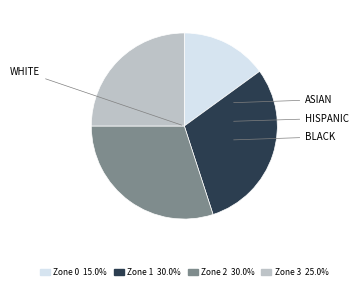

Does Zone 0 account for over 50% of the chart?

No